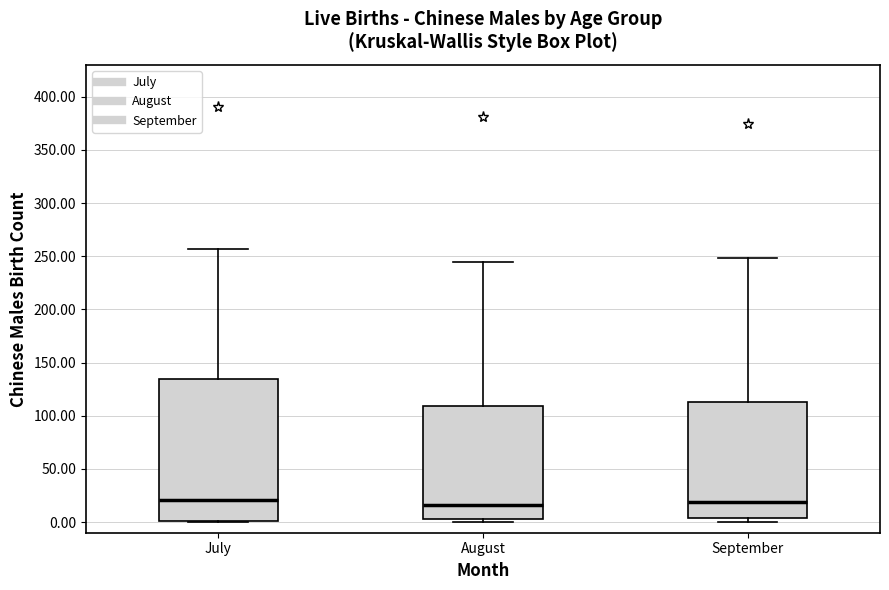

Reading left to right, read every box against the y-axis: the position of its median line, the range the box covers, and the ends of its whiskers. The values are not printed on the chart, so give them approximately, as read against the axis.

July: median 20, box 0 to 135, whiskers 0 to 255
August: median 15, box 5 to 110, whiskers 0 to 245
September: median 20, box 5 to 115, whiskers 0 to 250